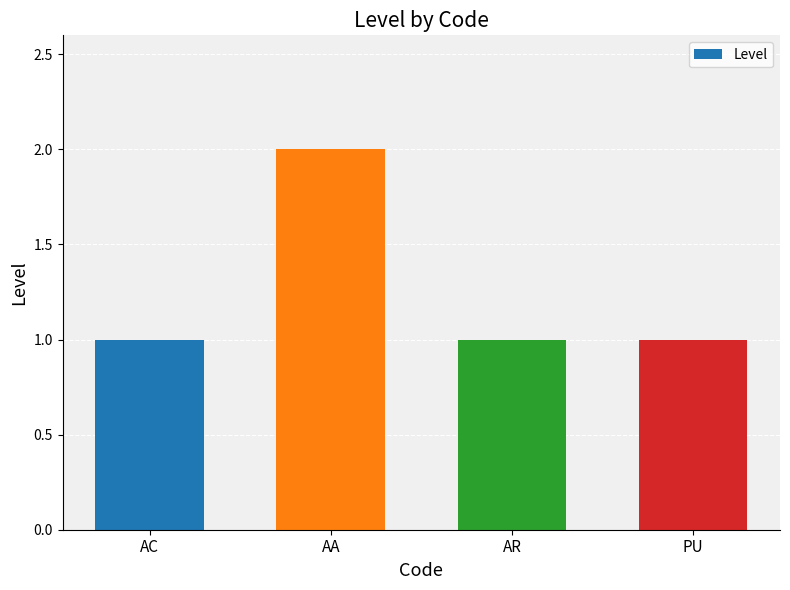

How many values are between 1 and 2?

4